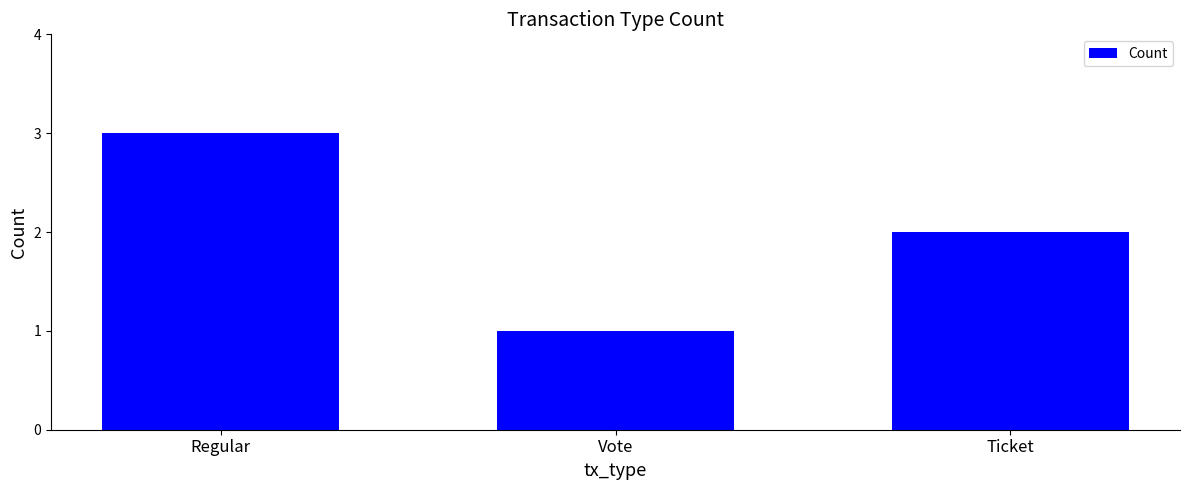

Count the number of data series in this chart.

1